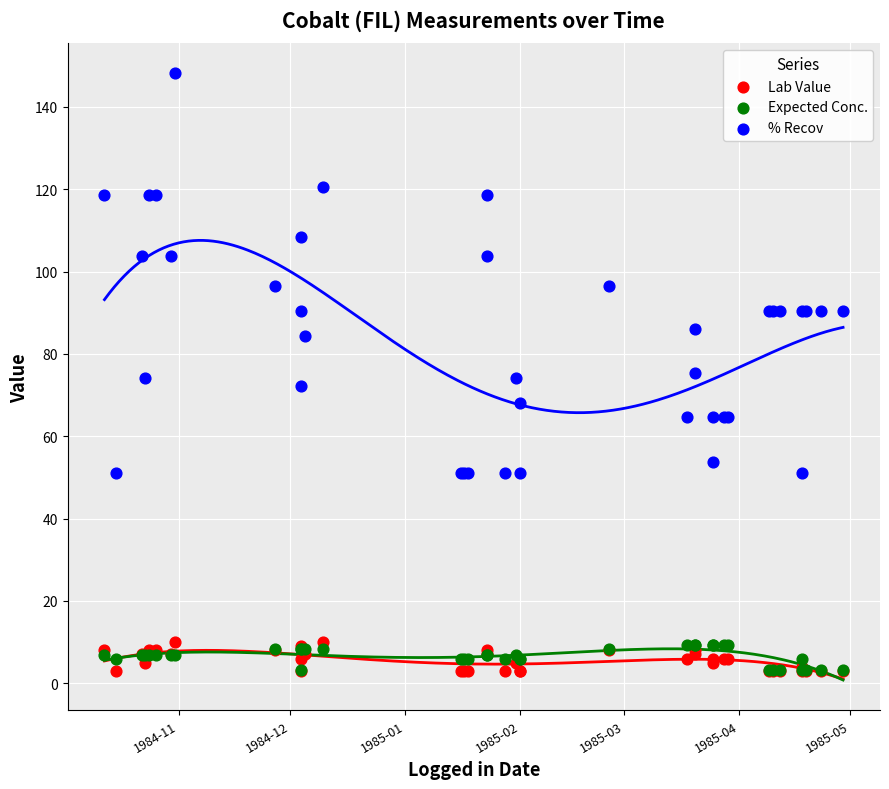

At how many categories does at least one series exceed 113?

6